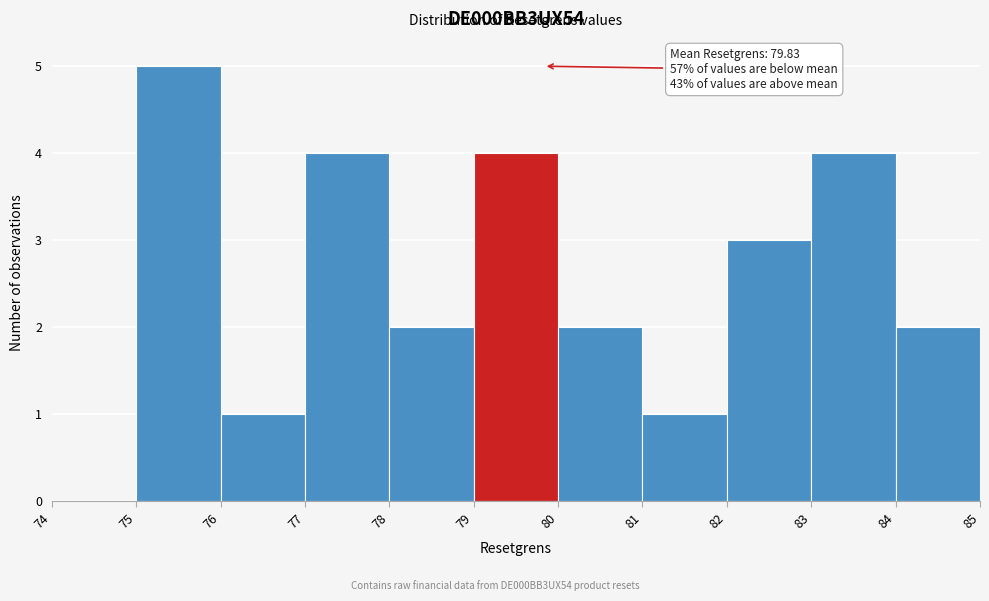

Over which range of the x-axis is the bar tallest?

75 to 76